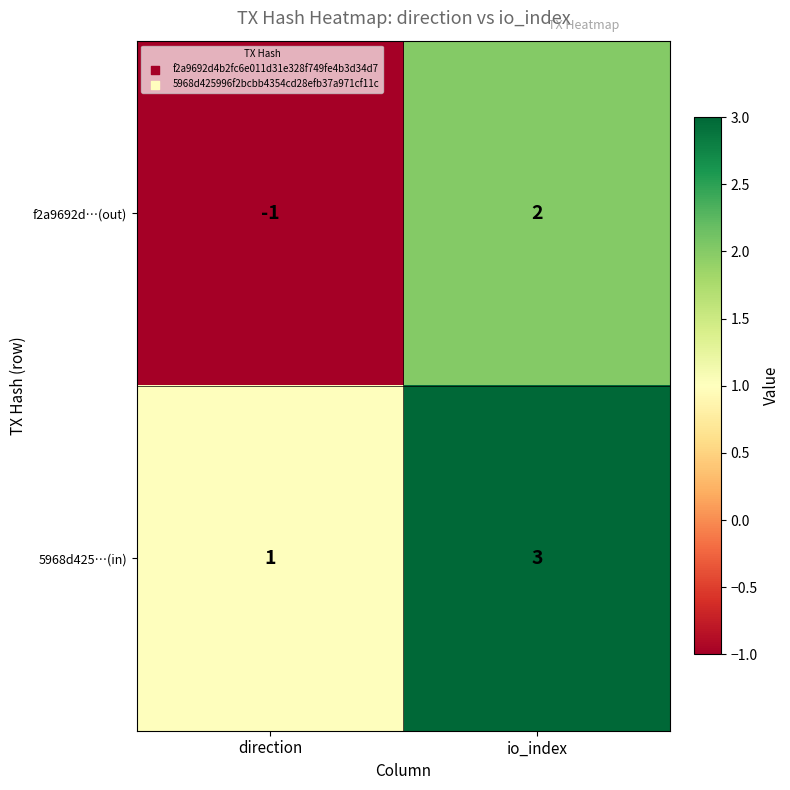

What is the minimum value shown in the chart?

-1